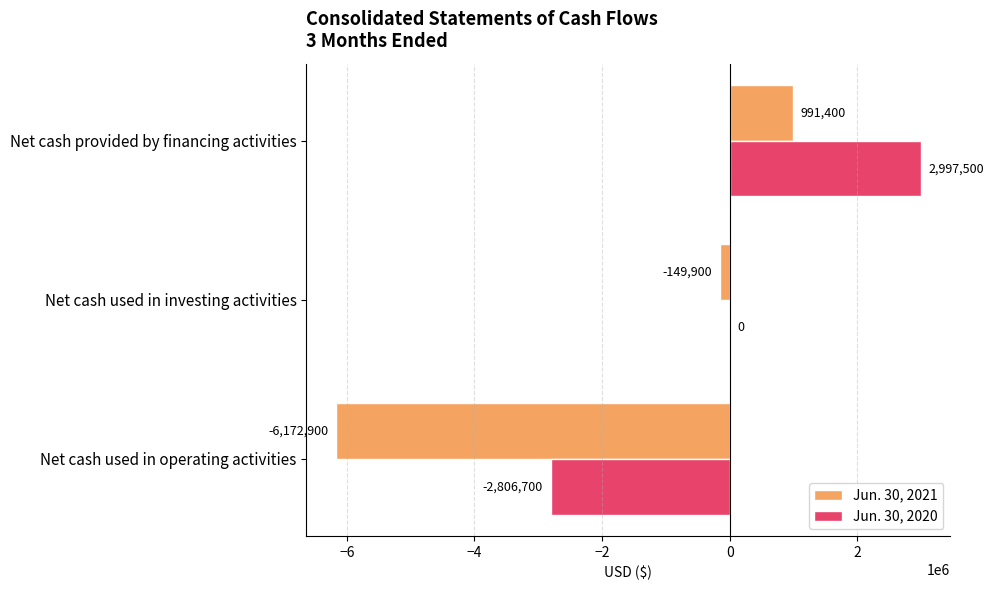

Between Net cash used in operating activities and Net cash used in investing activities, which series saw the biggest shift?

Jun. 30, 2021